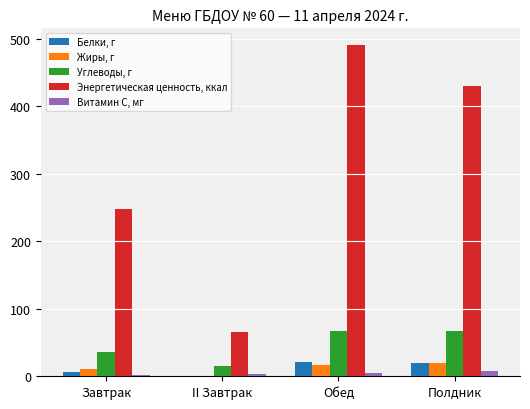

What is the maximum value shown in the chart?

491.1